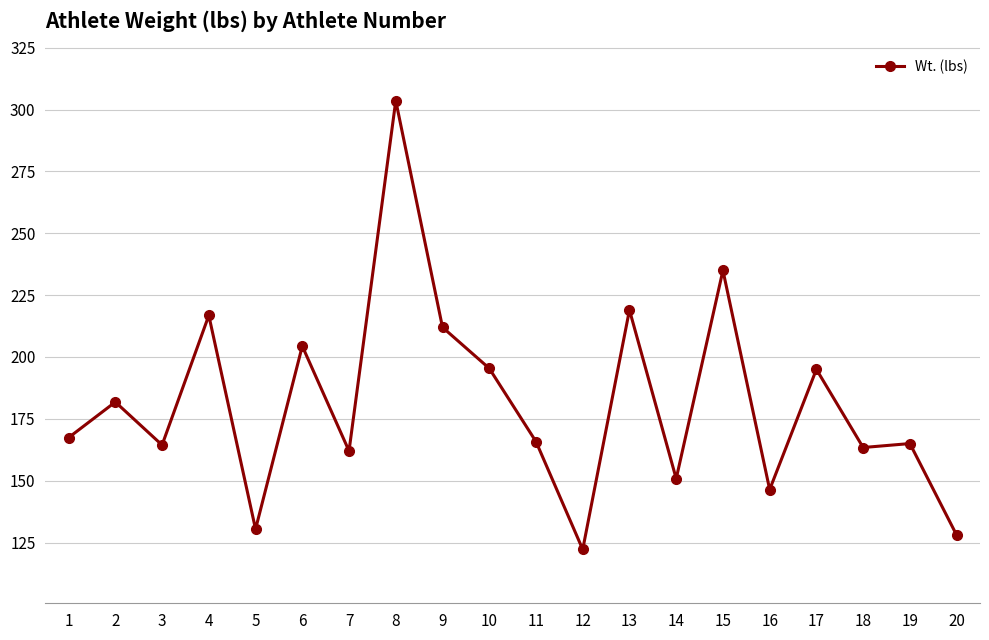

What is the minimum value shown in the chart?

122.2